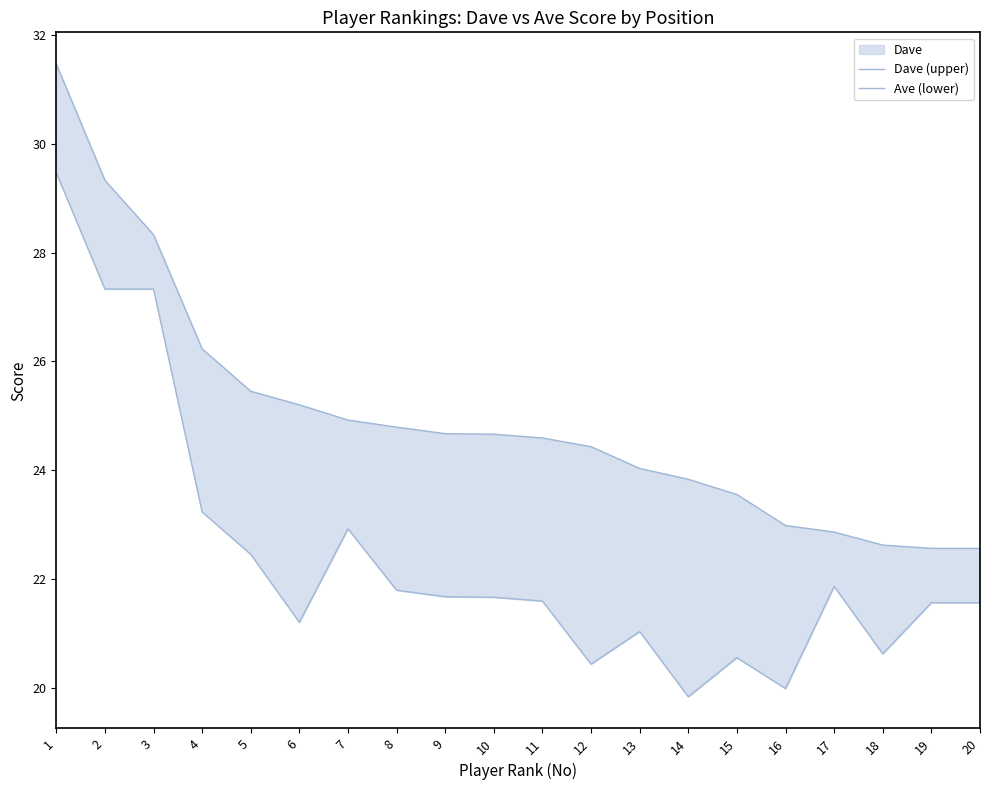

The Ave (lower) series shows 6.1 at 11. True or false?

False